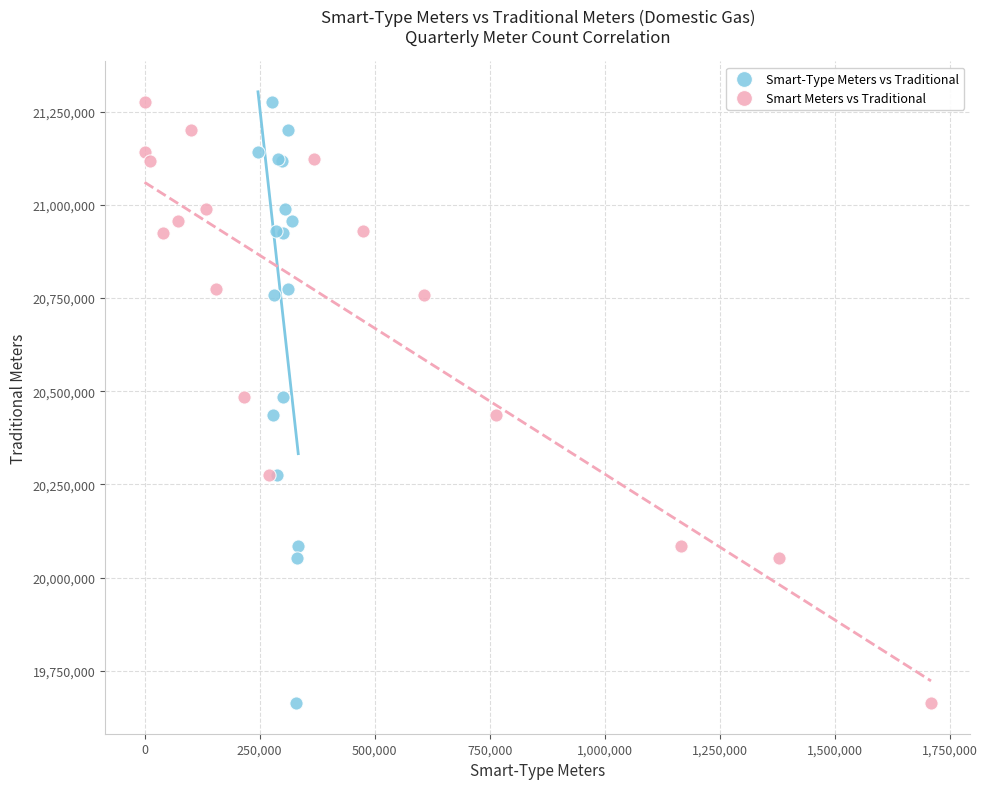

What are all the series names shown in the legend?

Smart-Type Meters vs Traditional, Smart Meters vs Traditional